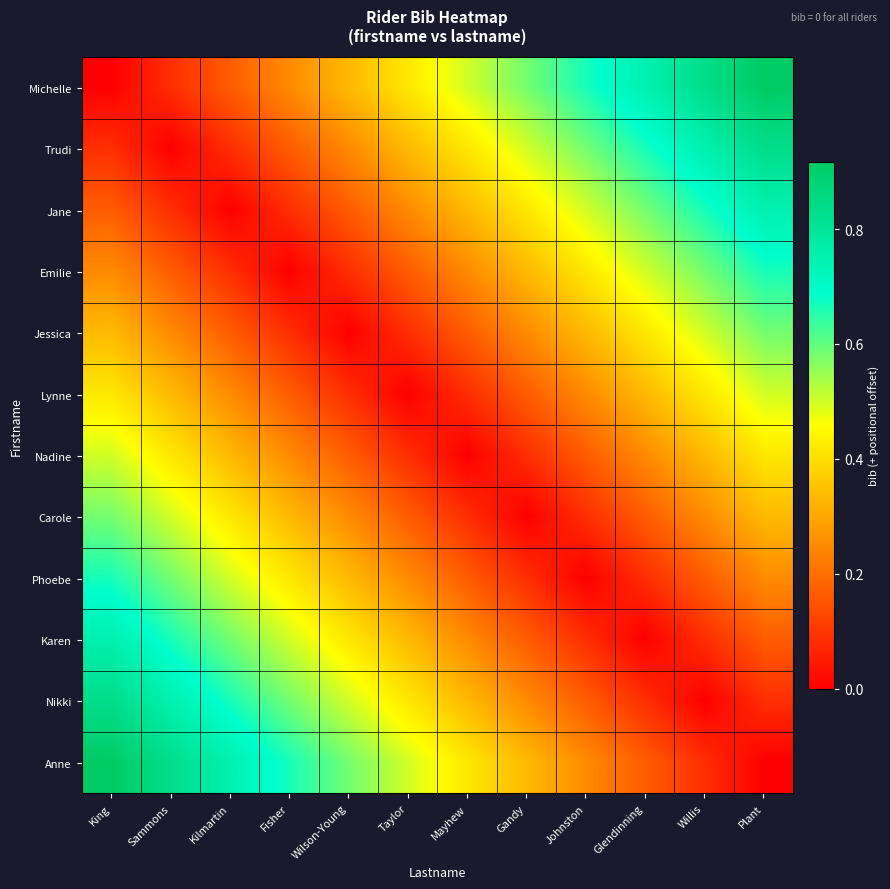

At Fisher, list the series in order from largest to smallest.

Anne, Nikki, Karen, Phoebe, Carole, Michelle, Nadine, Trudi, Lynne, Jane, Jessica, Emilie